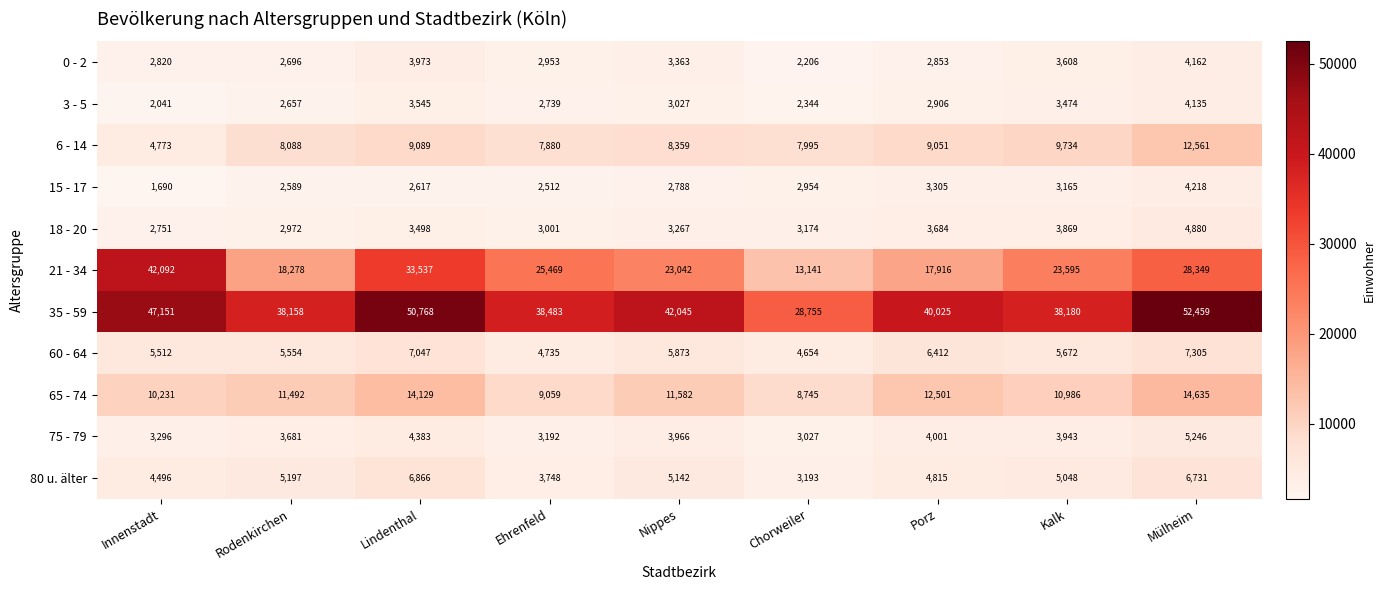

Which series has the largest range (max minus min)?

21 - 34